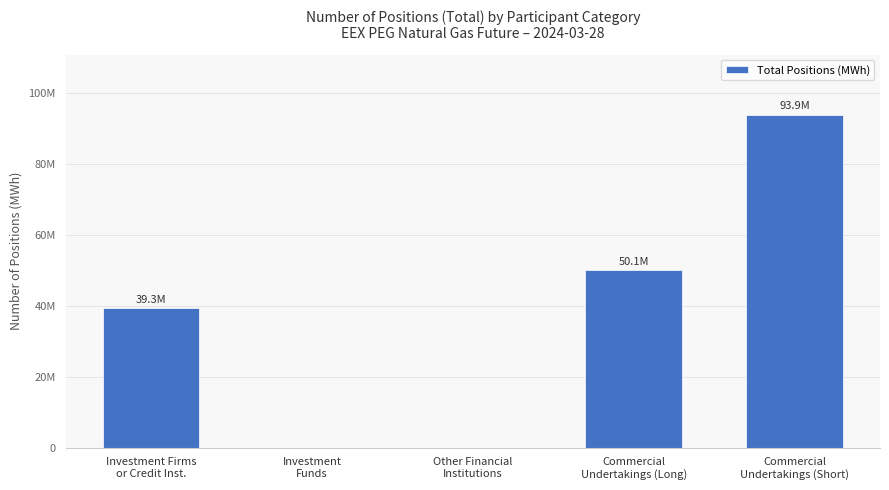

What is the change in value from Investment
Funds to Commercial
Undertakings (Long)?

+50102642